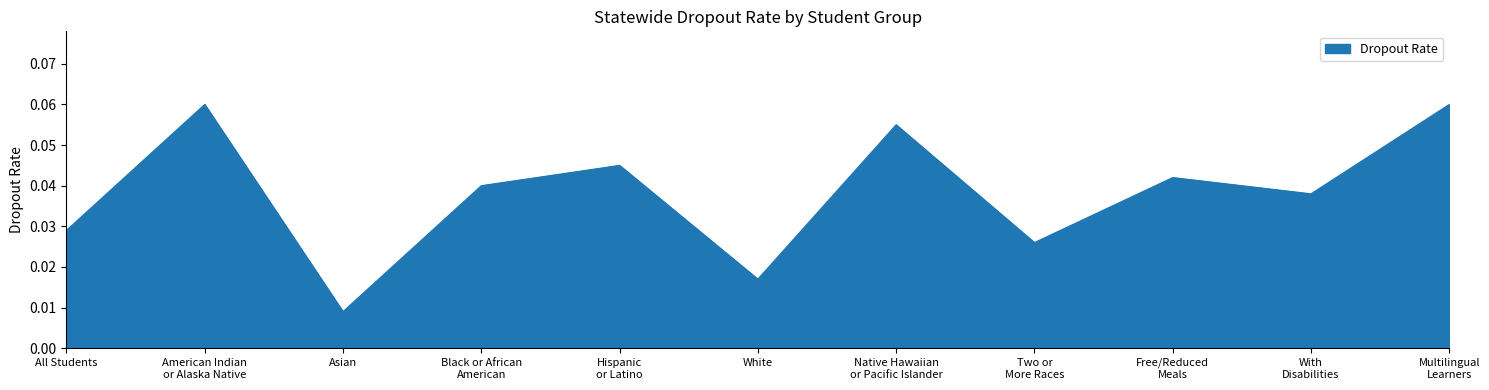

What position from the right is Asian?

9